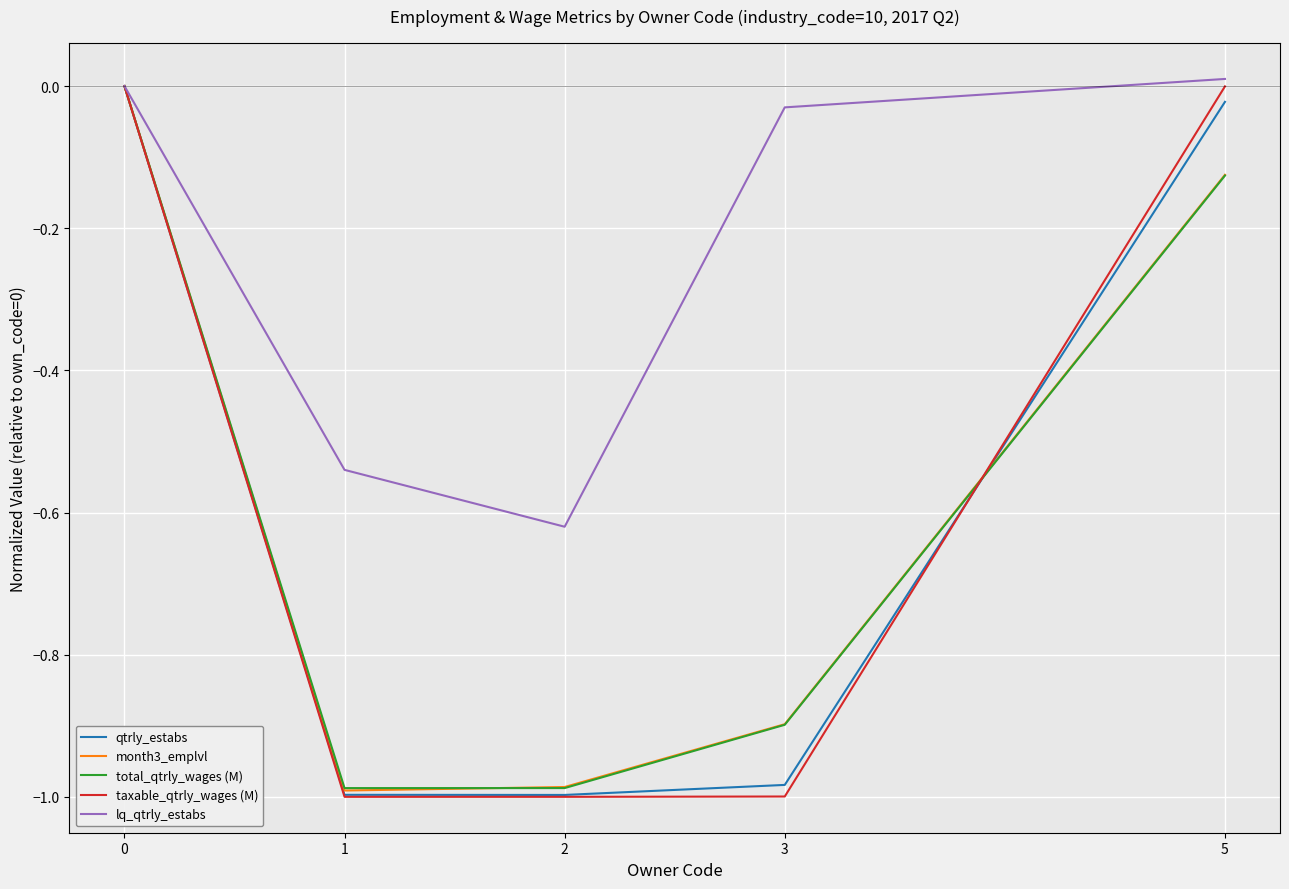

Is the value of total_qtrly_wages (M) at 2 greater than the value of lq_qtrly_estabs at 2?

No